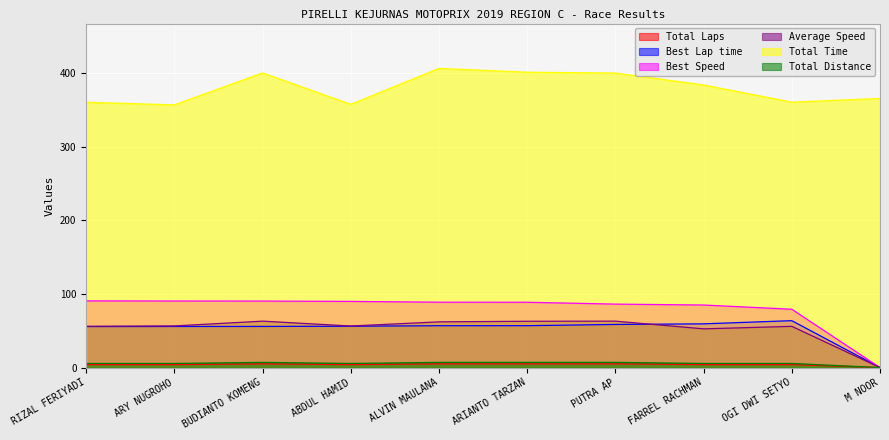

What position from the left is BUDIANTO KOMENG?

3